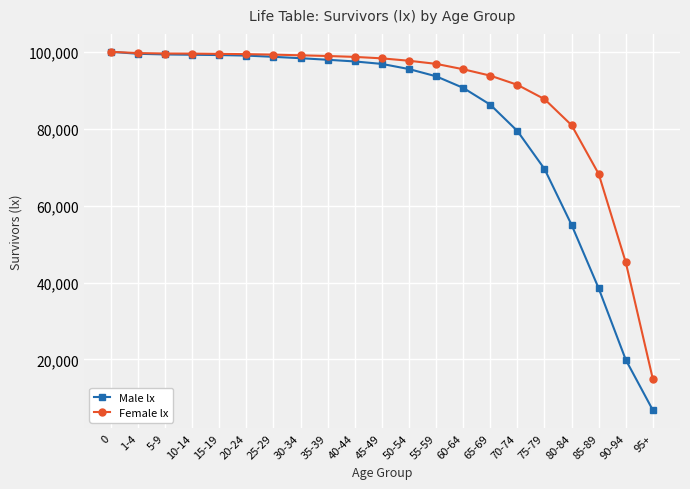

How many categories are shown in the chart?

21